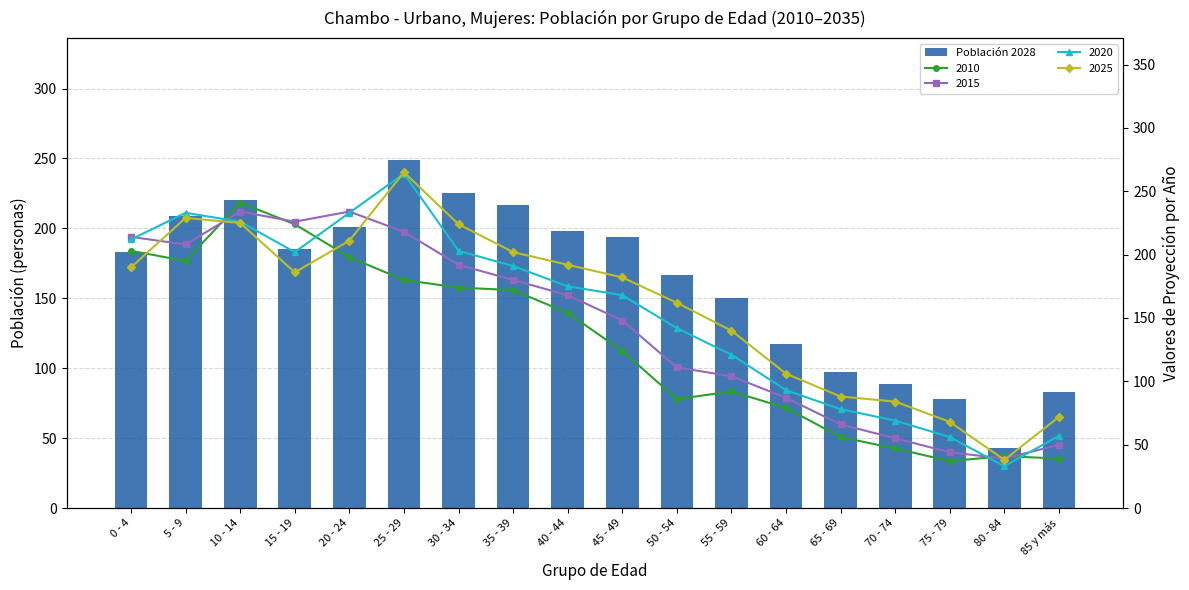

Reading left to right, what are all the values shown in this chart?

183	209	220	185	201	249	225	217	198	194	167	150	117	97	89	78	43	83